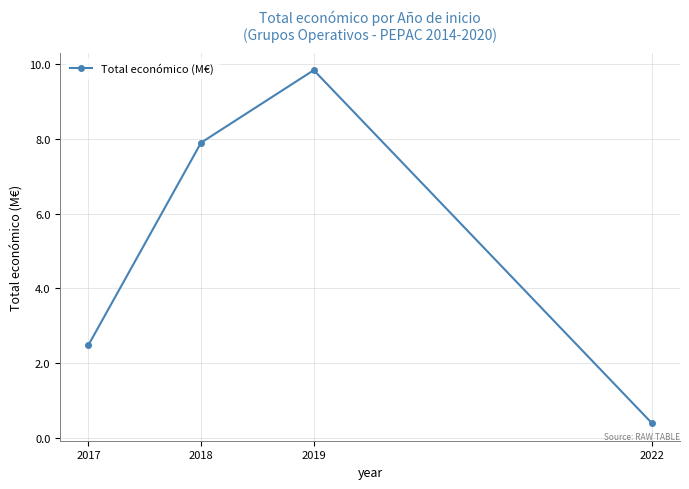

List the labels in order of value, largest first.

2019, 2018, 2017, 2022